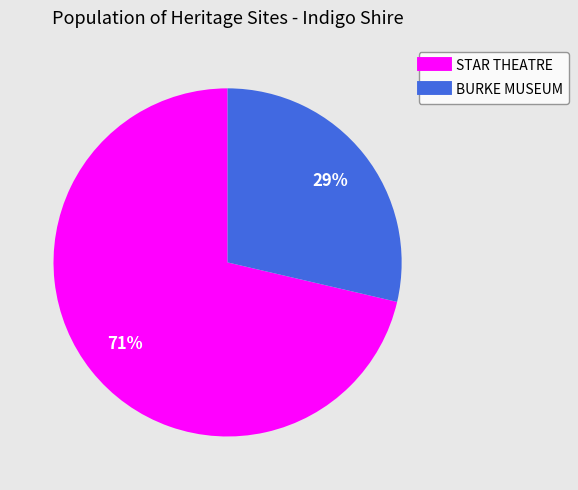

What is the ratio of the value at BURKE MUSEUM to the value at STAR THEATRE?

0.4